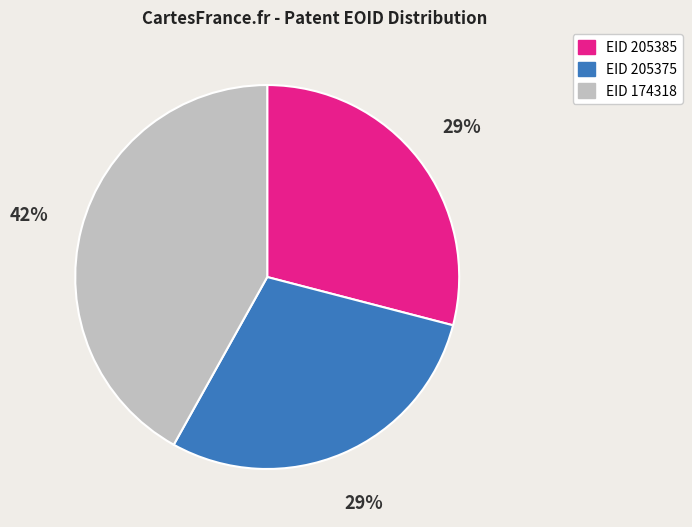

To the nearest percent, what is the average slice percentage?

33%